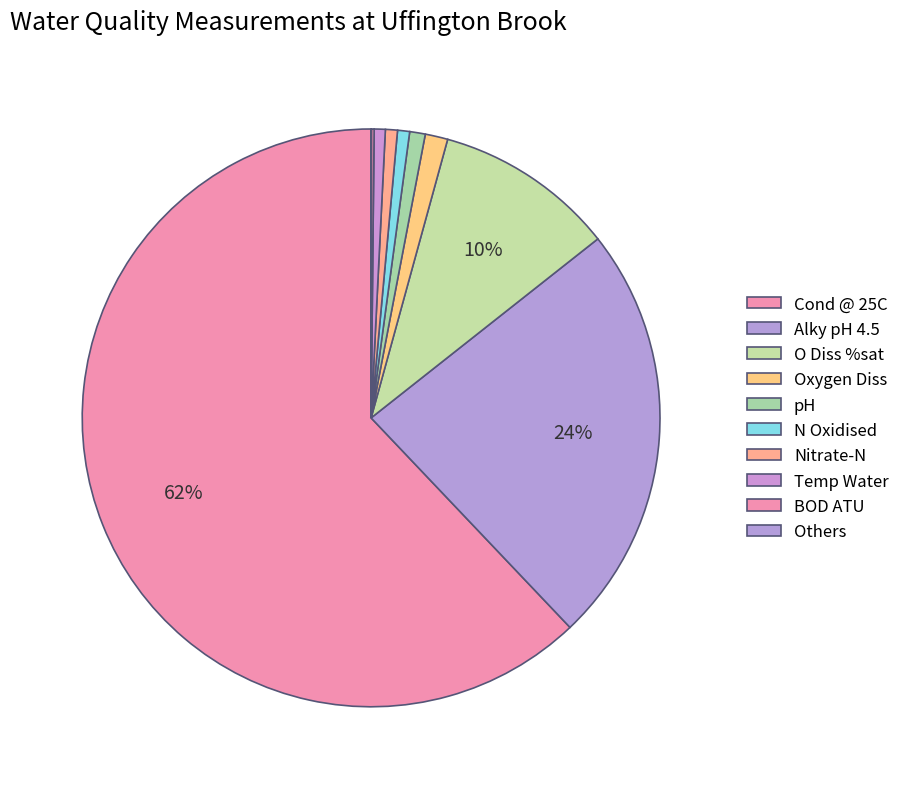

Is there any slice that represents more than half of the pie?

Yes